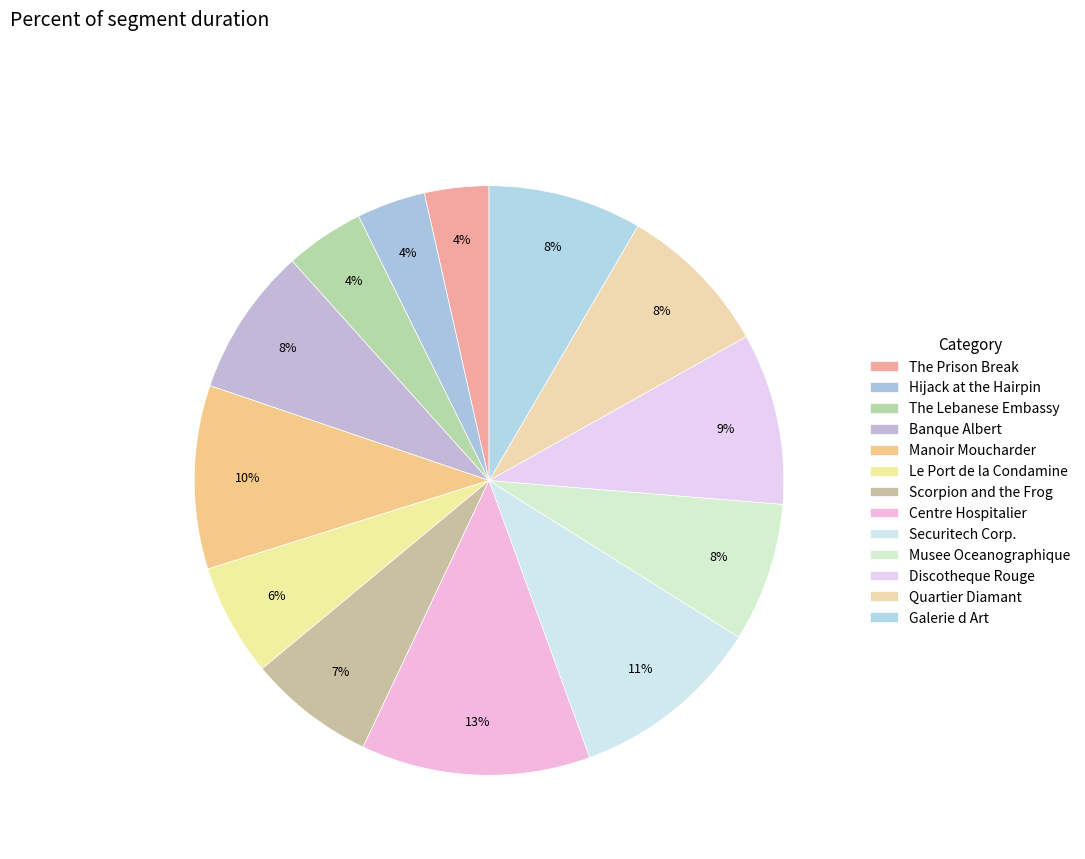

What percentage is NOT represented by Musee Oceanographique?

92.4%